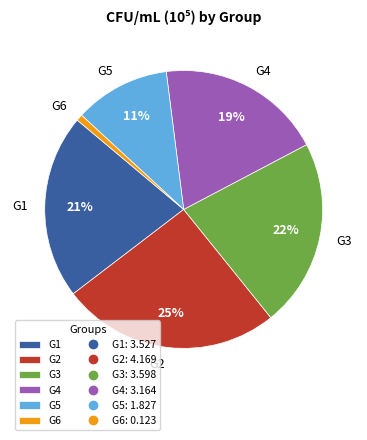

To the nearest percent, what is the average slice percentage?

17%